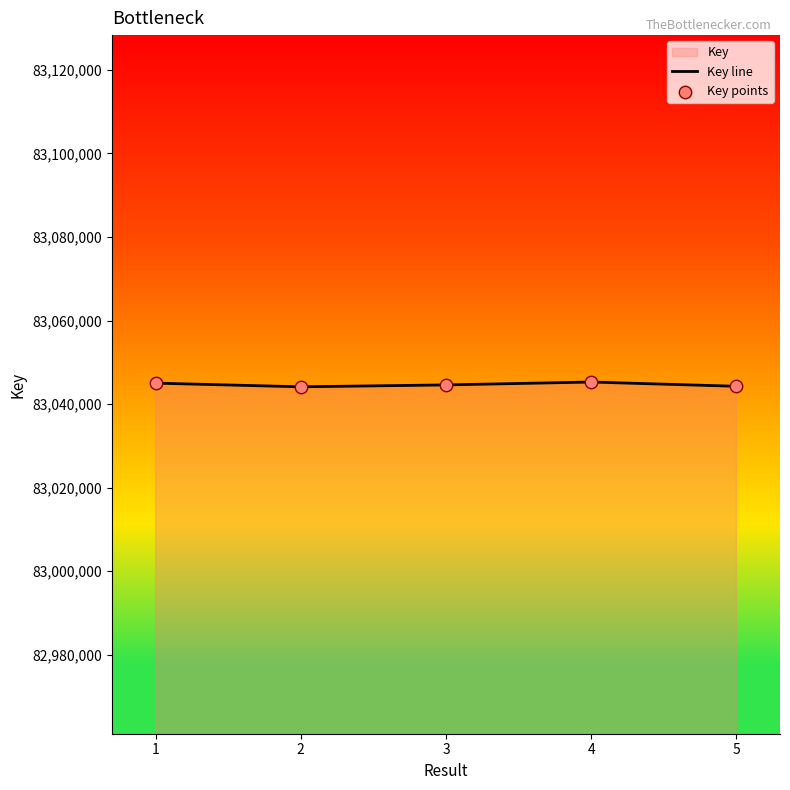

Is the value of Key line at 3 greater than the value of Key points at 1?

No